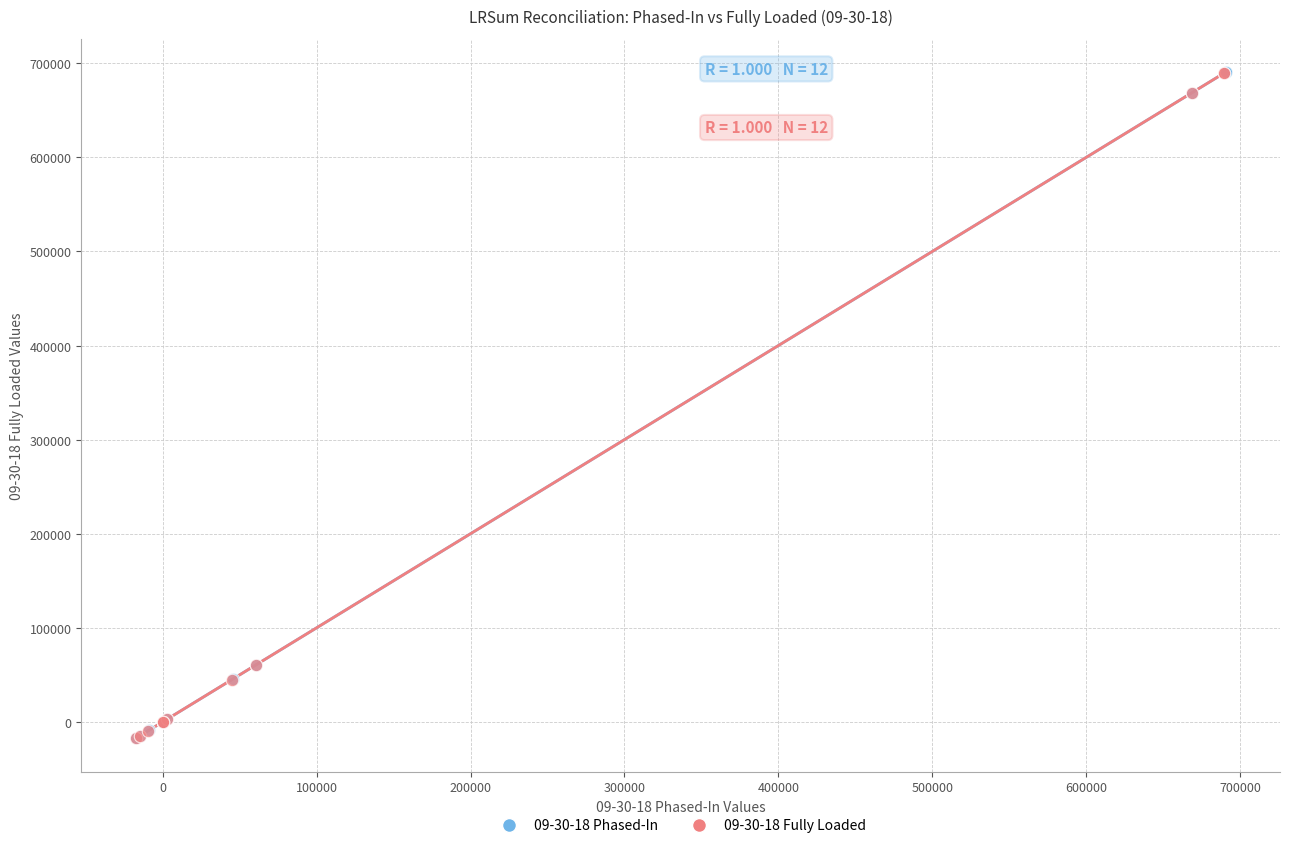

Which series has the largest Y range (max minus min)?

09-30-18 Phased-In